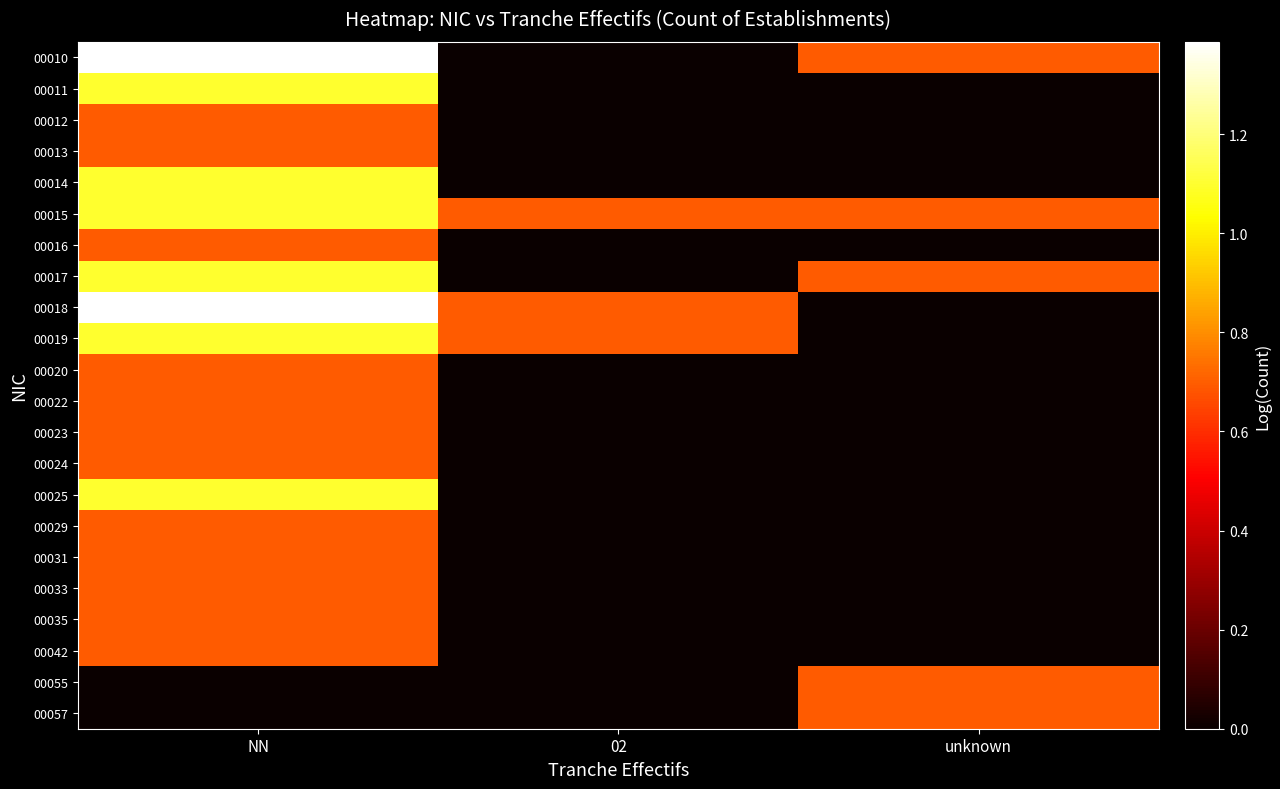

At NN, list the series in order from smallest to largest.

00055, 00057, 00012, 00013, 00016, 00020, 00022, 00023, 00024, 00029, 00031, 00033, 00035, 00042, 00011, 00014, 00015, 00017, 00019, 00025, 00010, 00018